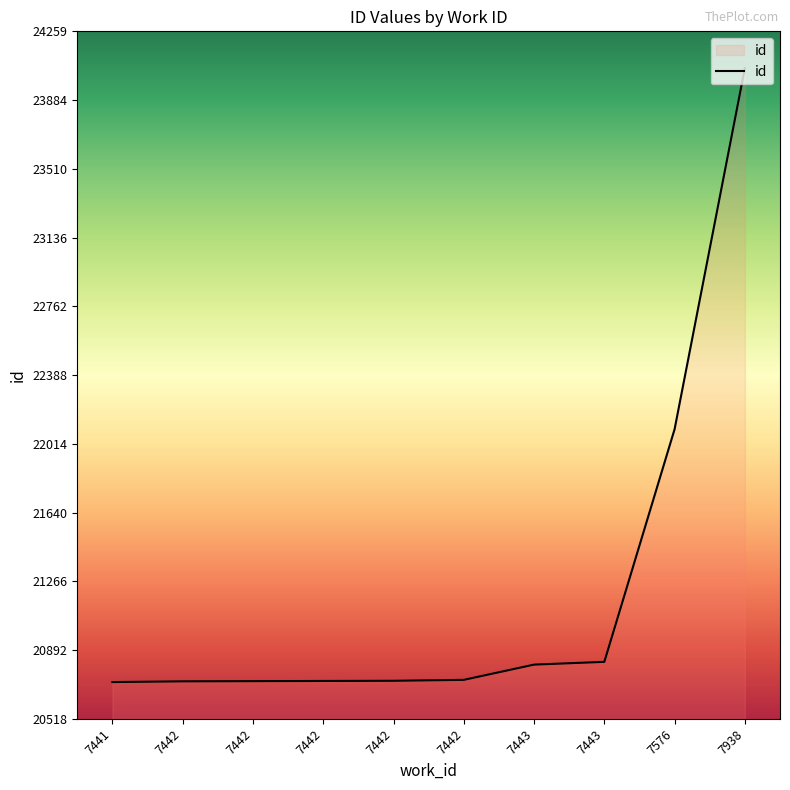

What is the maximum value shown in the chart?

24059